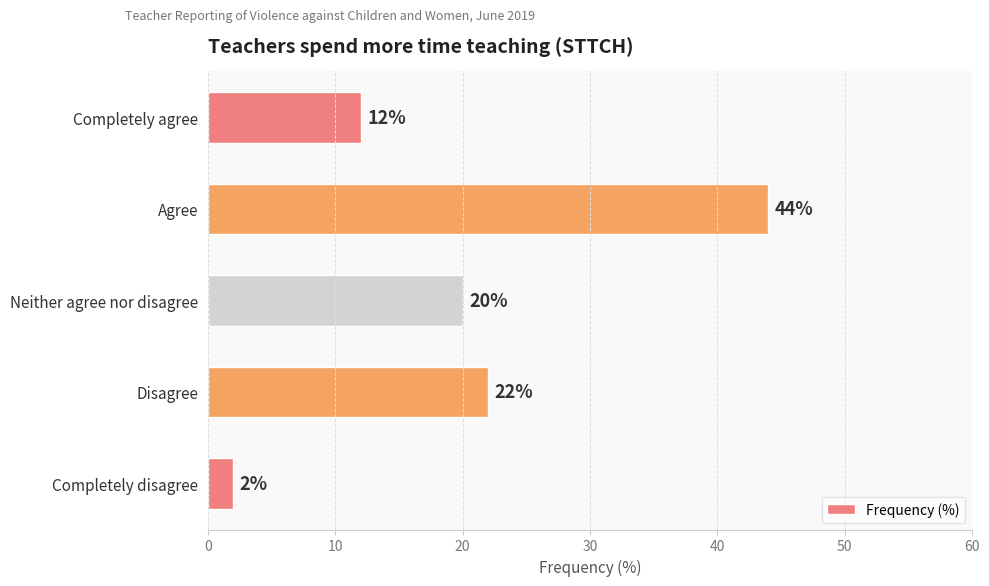

List the labels in order of value, smallest first.

Completely disagree, Completely agree, Neither agree nor disagree, Disagree, Agree